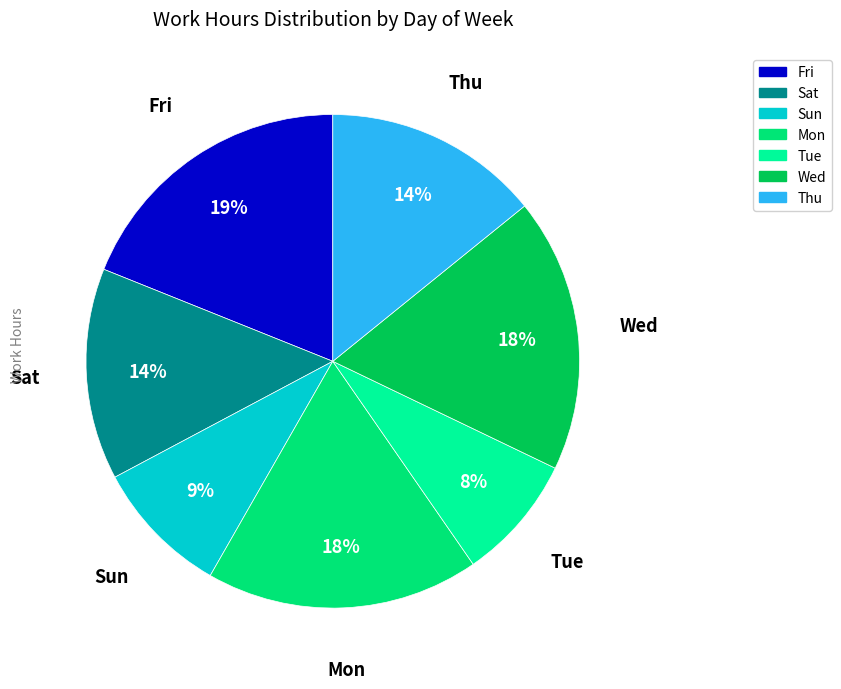

Which category has the smallest portion of the pie?

Tue